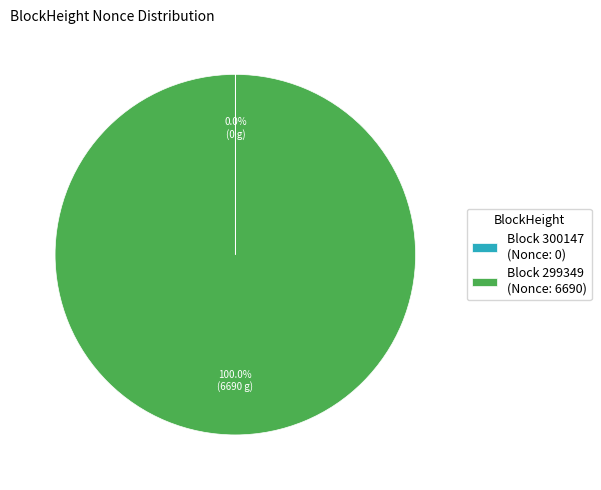

To the nearest percent, what is the average slice percentage?

50%